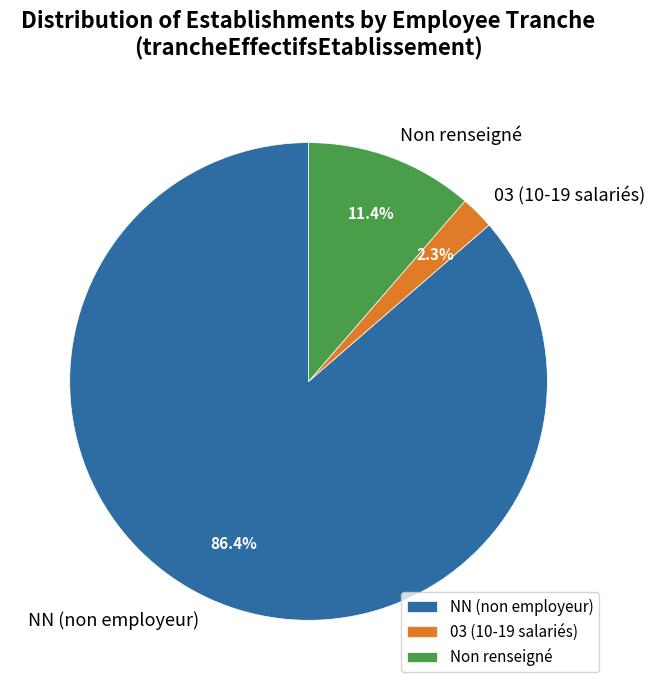

Which has a higher value, Non renseigné or NN (non employeur)?

NN (non employeur)